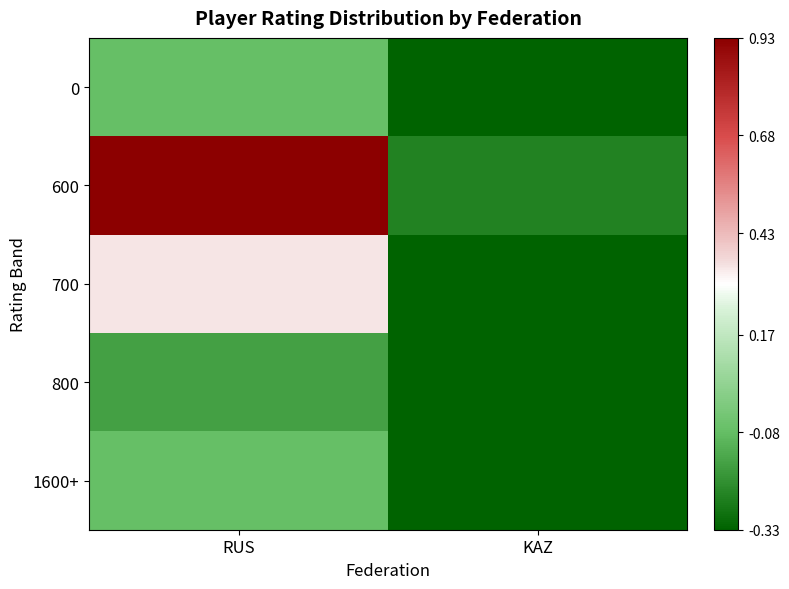

Reading left to right, transcribe all the data shown in this chart.

0: RUS=-0.1	KAZ=-0.3
600: RUS=0.9	KAZ=-0.2
700: RUS=0.3	KAZ=-0.3
800: RUS=-0.2	KAZ=-0.3
1600+: RUS=-0.1	KAZ=-0.3